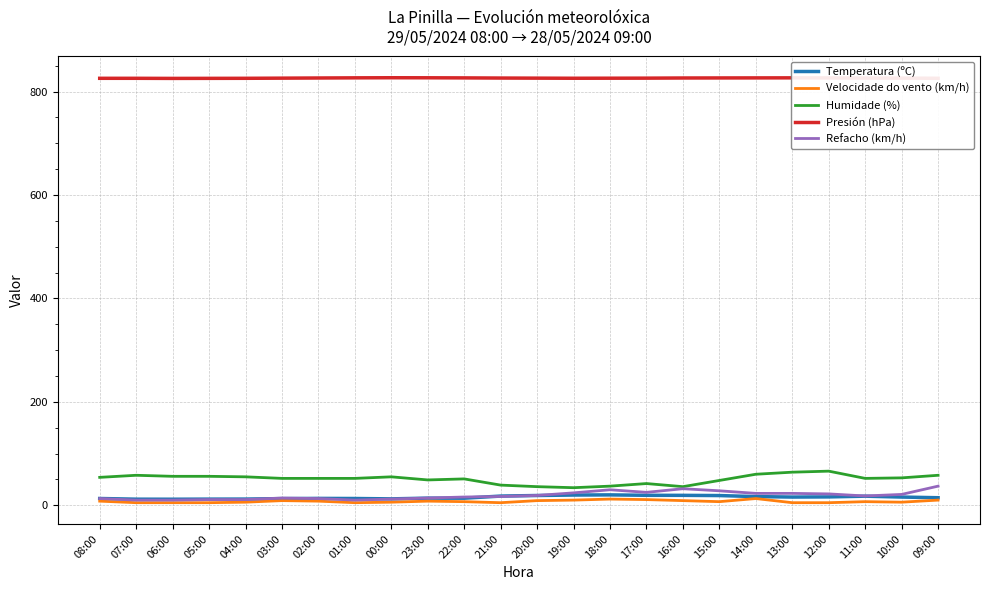

The Humidade (%) series shows 36.0 at 20:00. True or false?

True